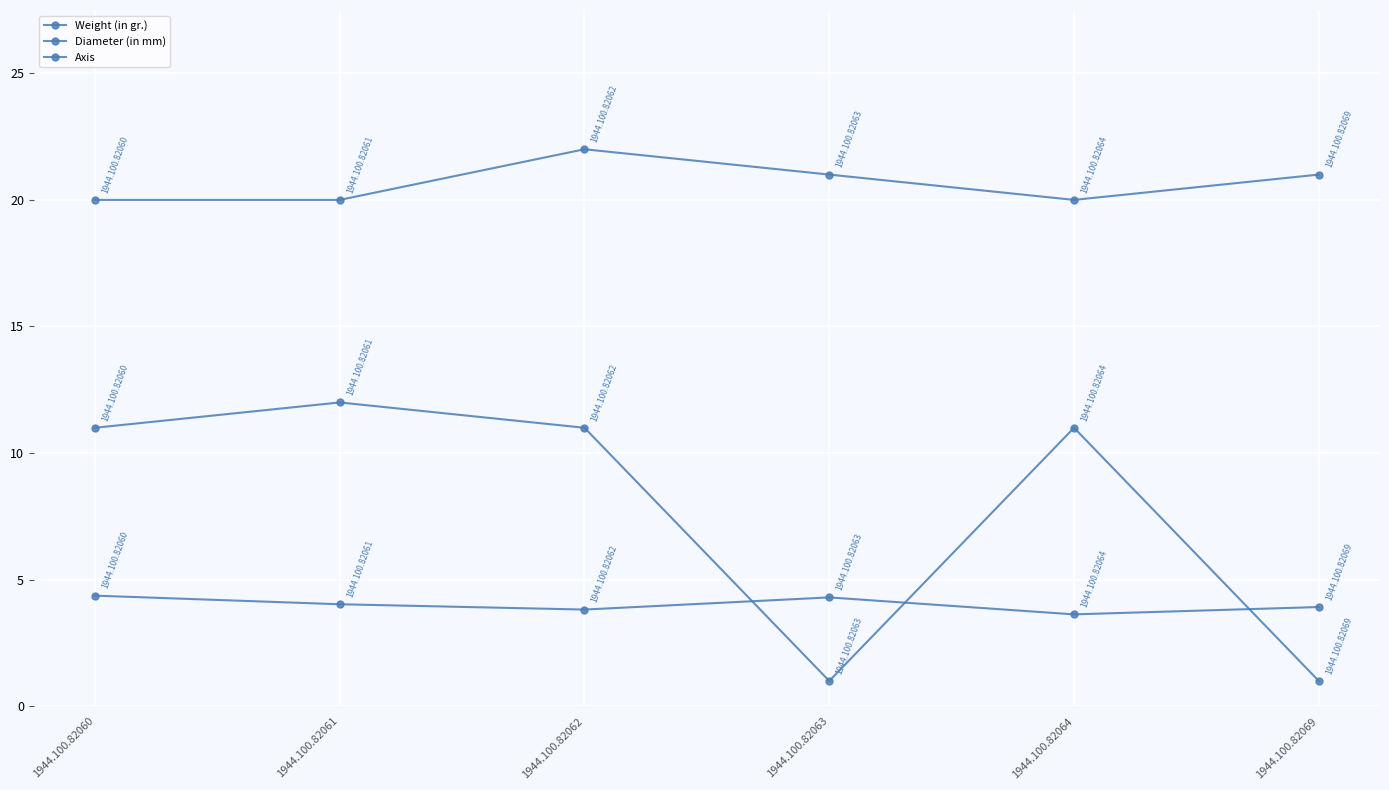

How many lines are shown in the chart?

3